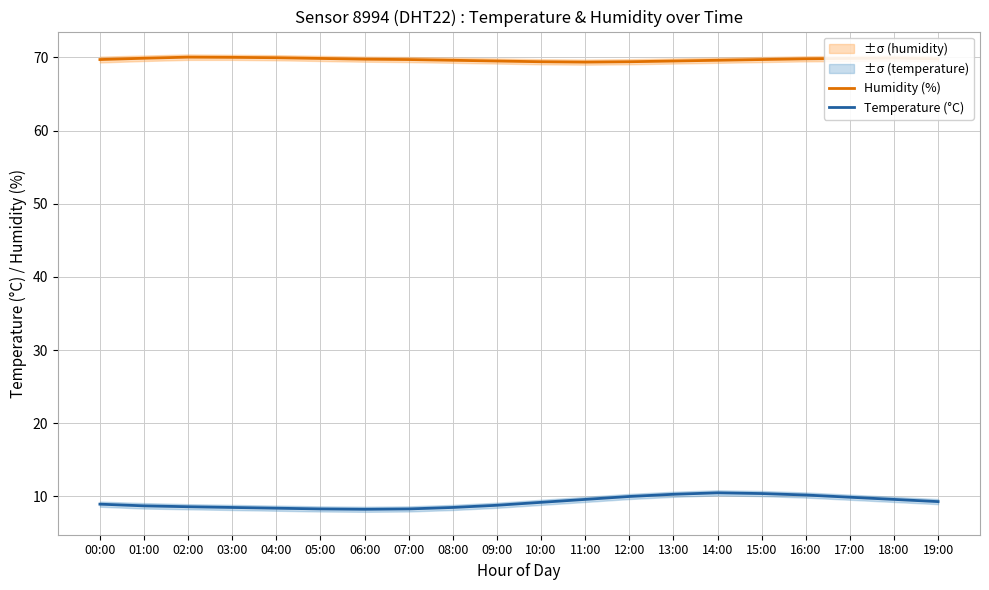

What is the value of the Humidity (%) point at the 14th from the left?

69.5